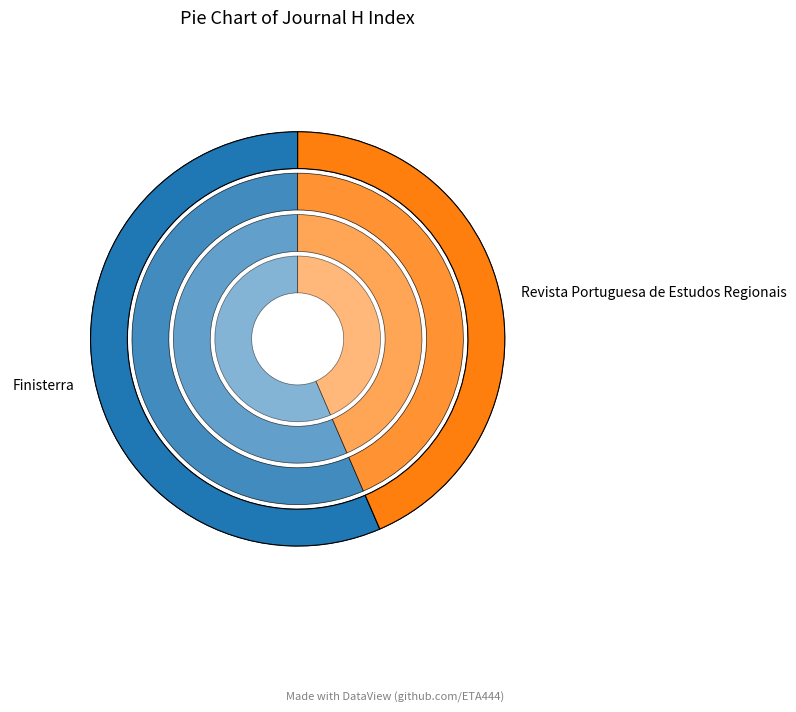

How much of the chart is everything except Revista Portuguesa de Estudos Regionais?

56.5%